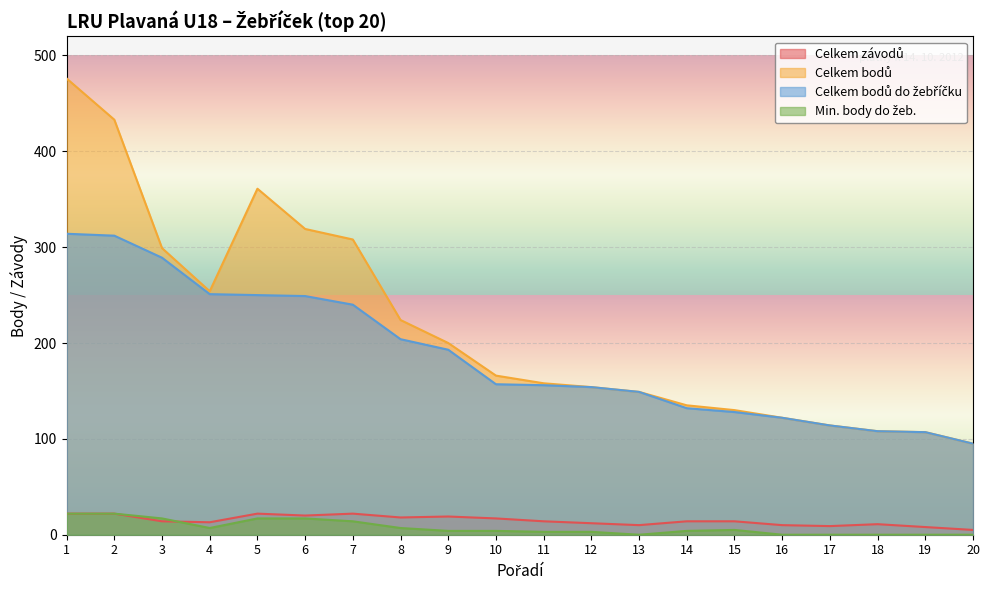

What is the difference between the Celkem bodů do žebříčku values at 20 and 19?

12